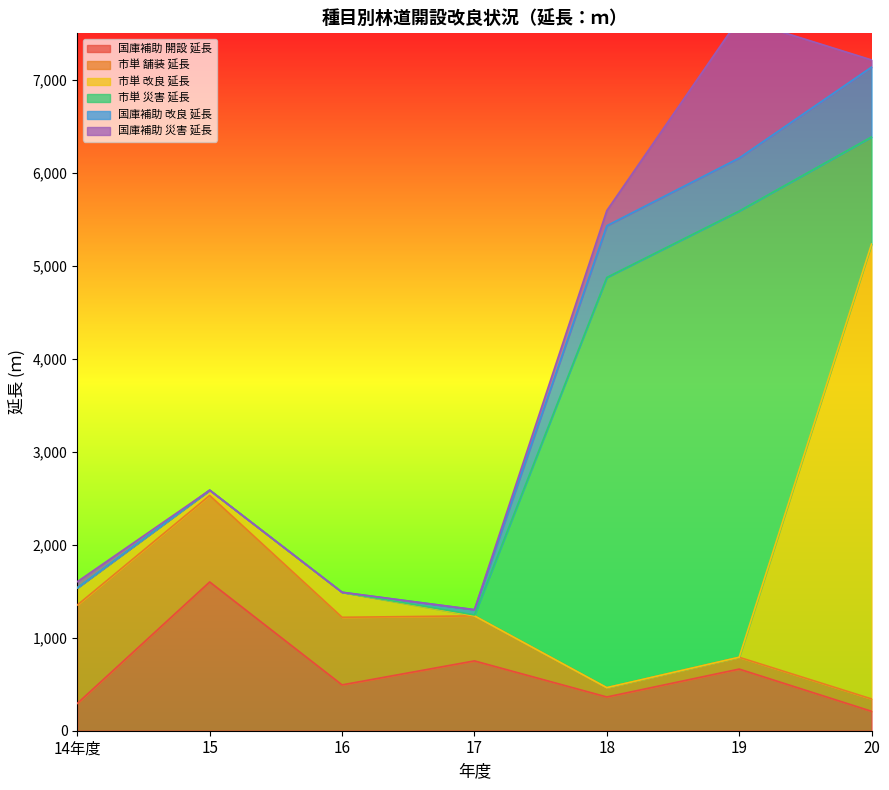

What is the total value across all series at 17?

1302